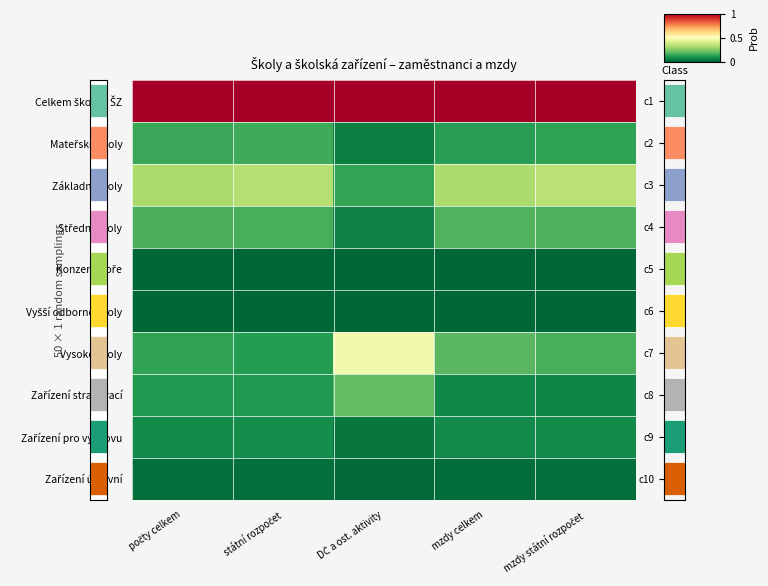

Count the Vysoké školy values in the range 0 to 1.

5